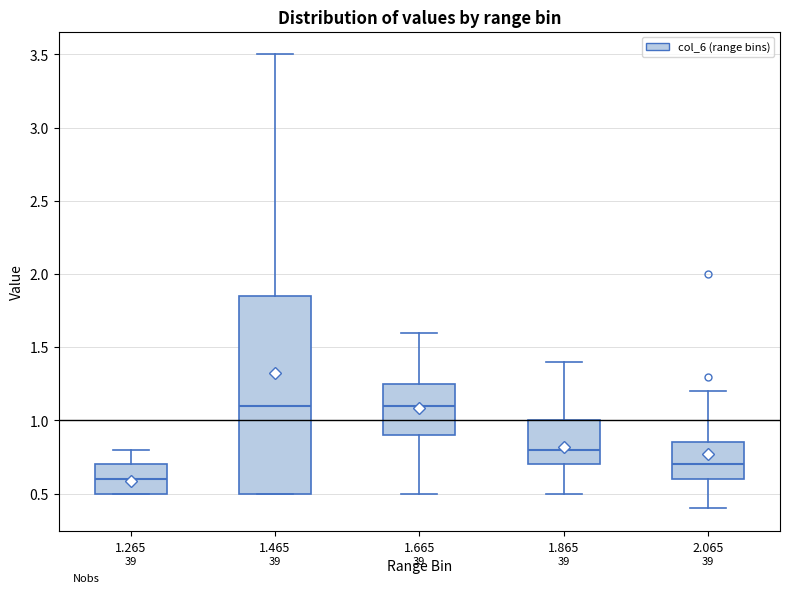

Where does the upper whisker of the box at x = 1.665 end on the y-axis? The values are not printed on the chart, so give them approximately, as read against the axis.

1.60